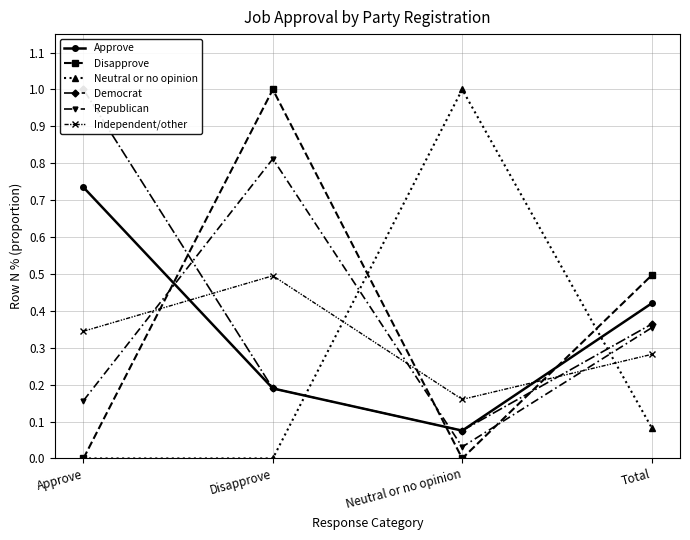

True or false: Disapprove has a value of -0.4 at Approve.

False